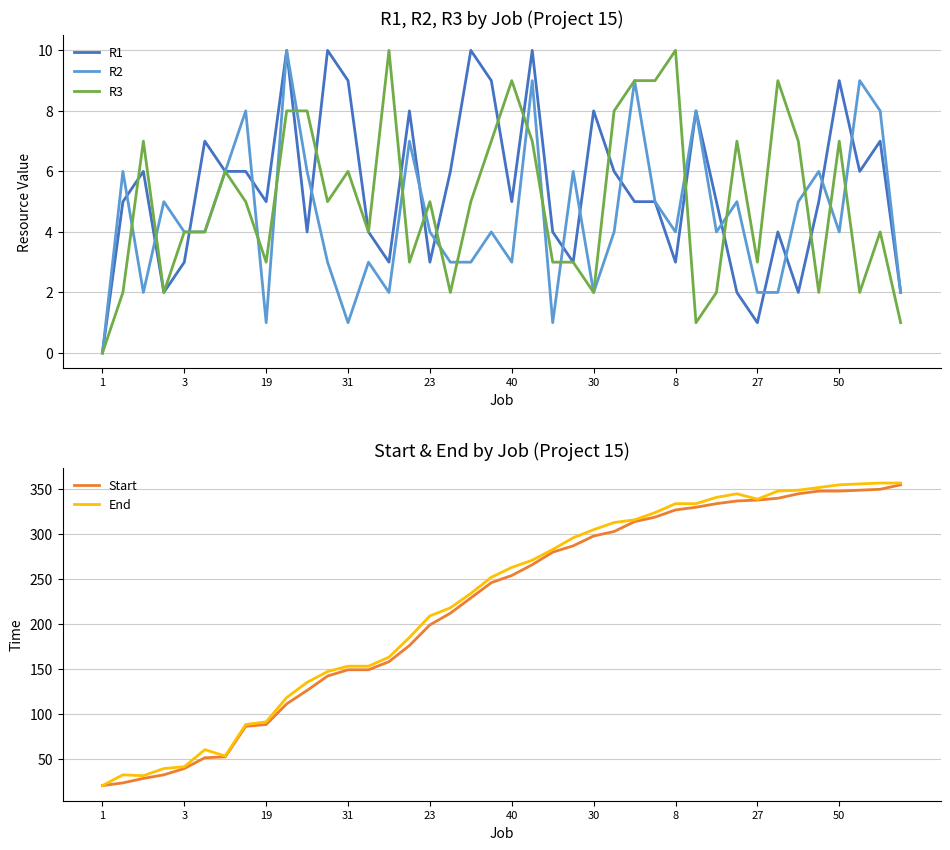

How many interior local valleys does the R3 series have?

11